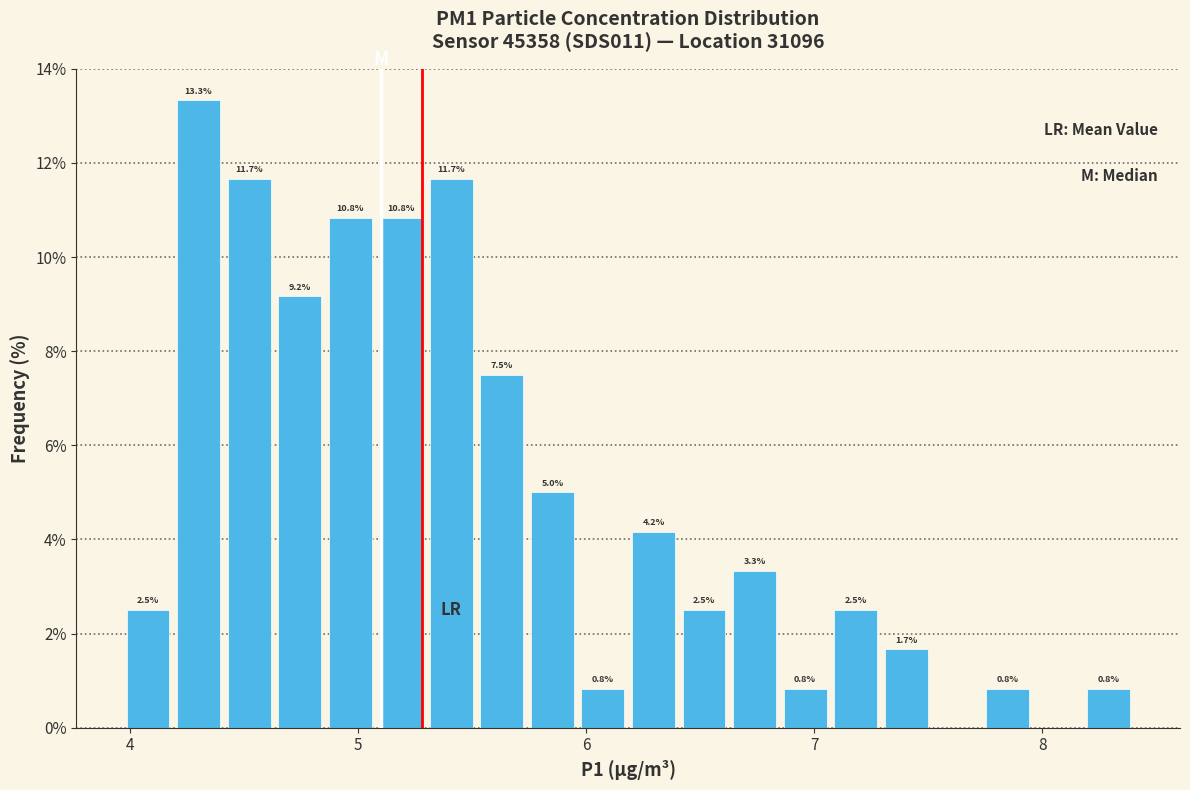

Around what value on the x-axis is the tallest bar? Give the approximate position of its centre, as read against the axis.

4.3